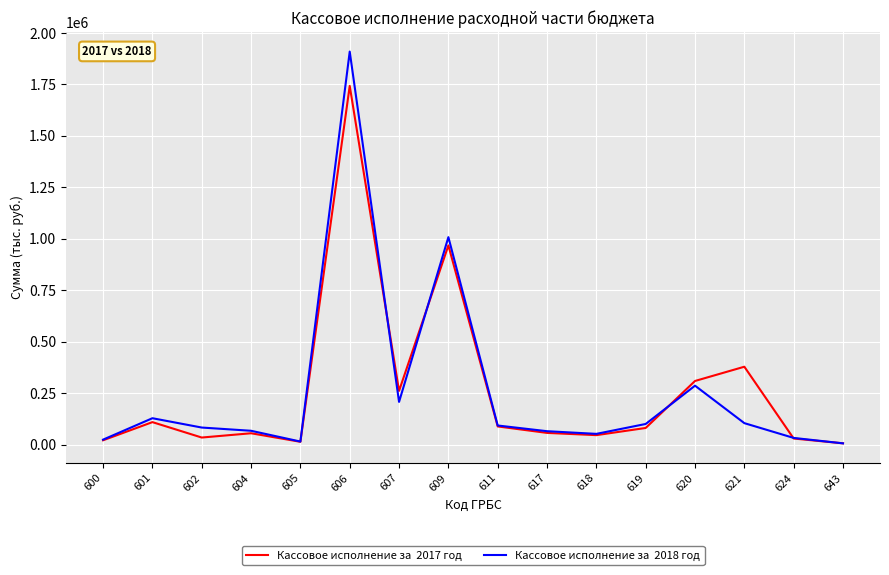

At which category is the sum across all series the highest?

606